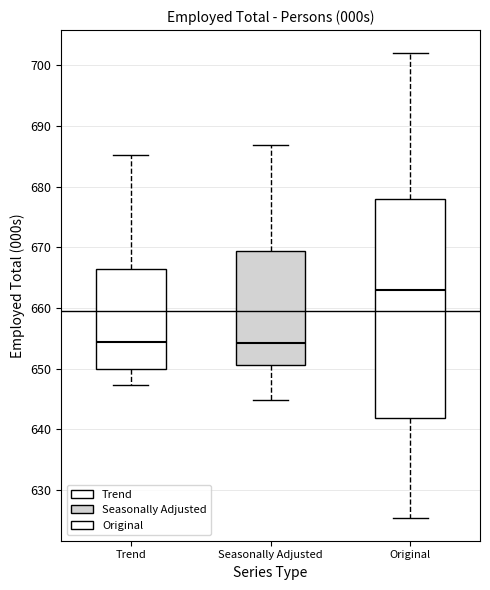

Which box is the tallest, from its lower edge to its upper edge?

Original